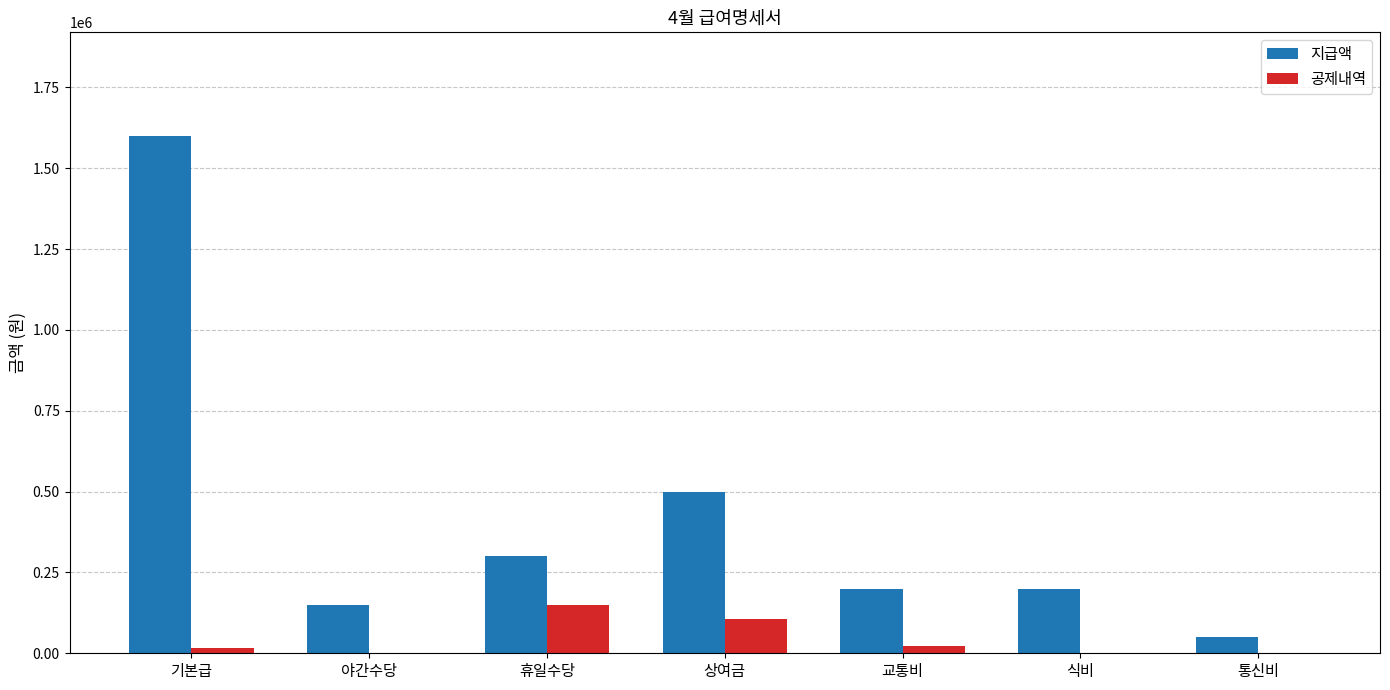

At which label does 지급액 reach its peak?

기본급